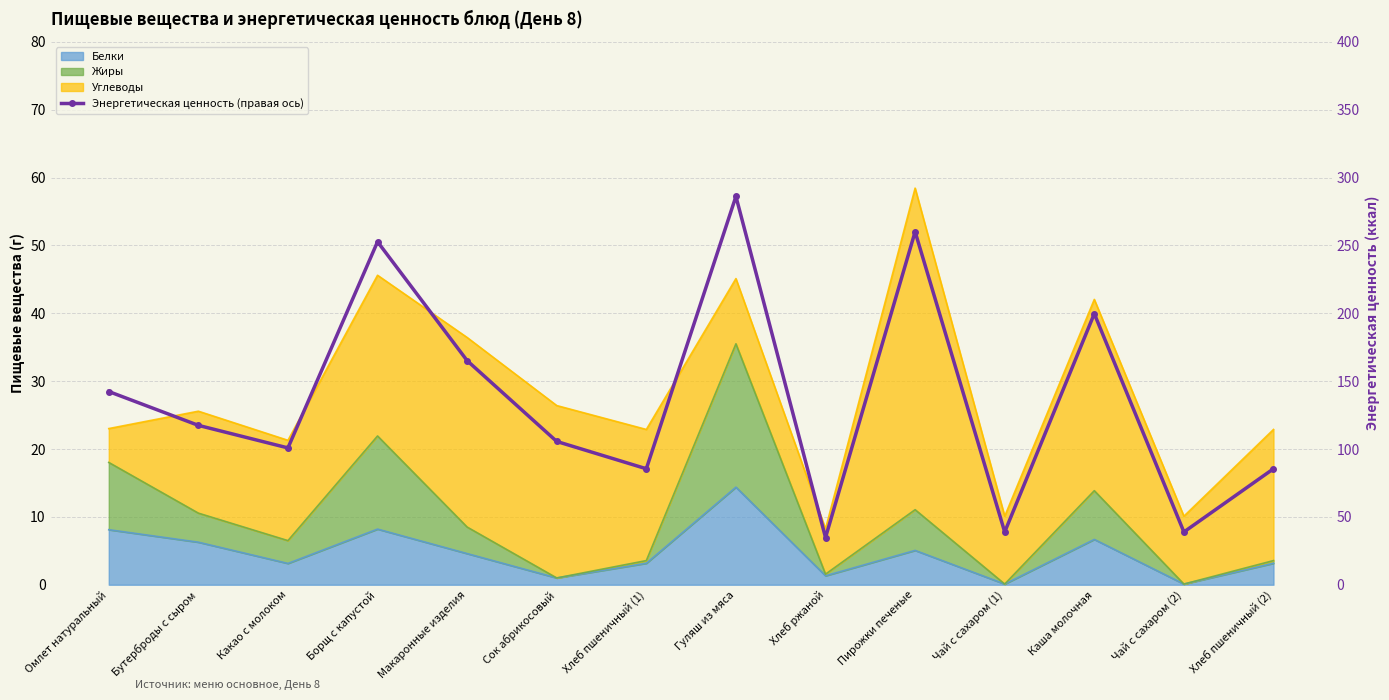

What is the label of the 8th point from the left?

Гуляш из мяса